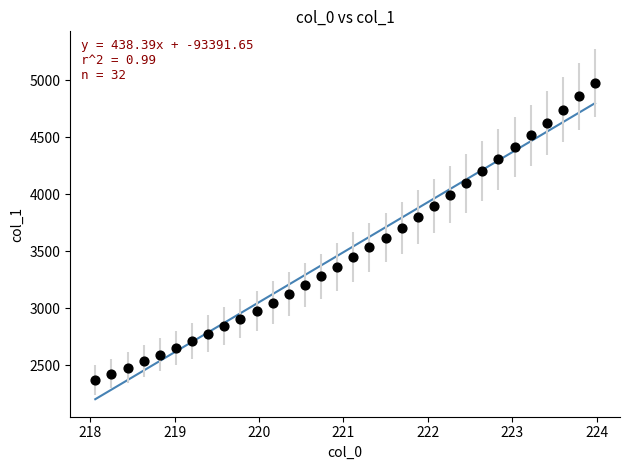

What is the range of Y values (max minus min)?

2601.3